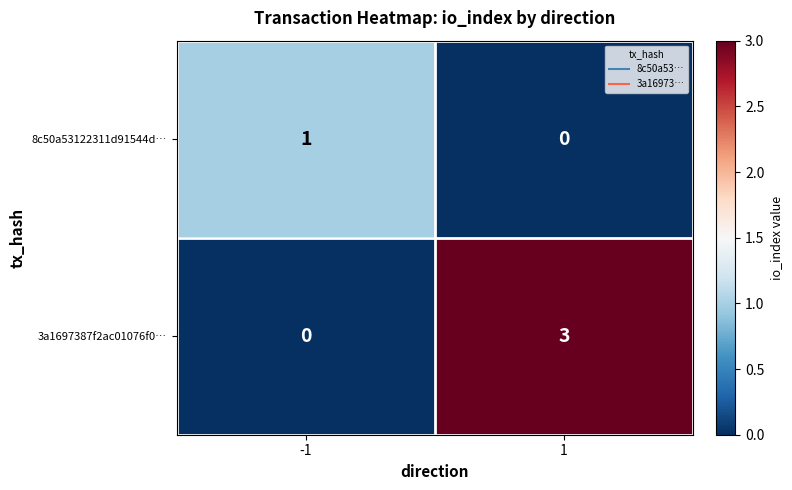

How many data points does each series have?

2